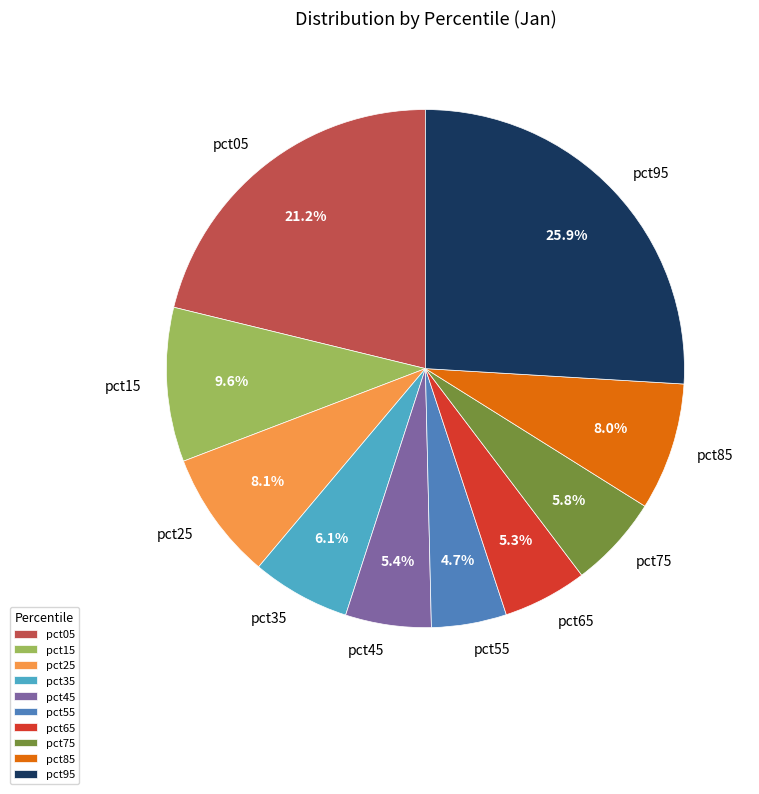

True or false: pct55 accounts for 5% of the total.

True